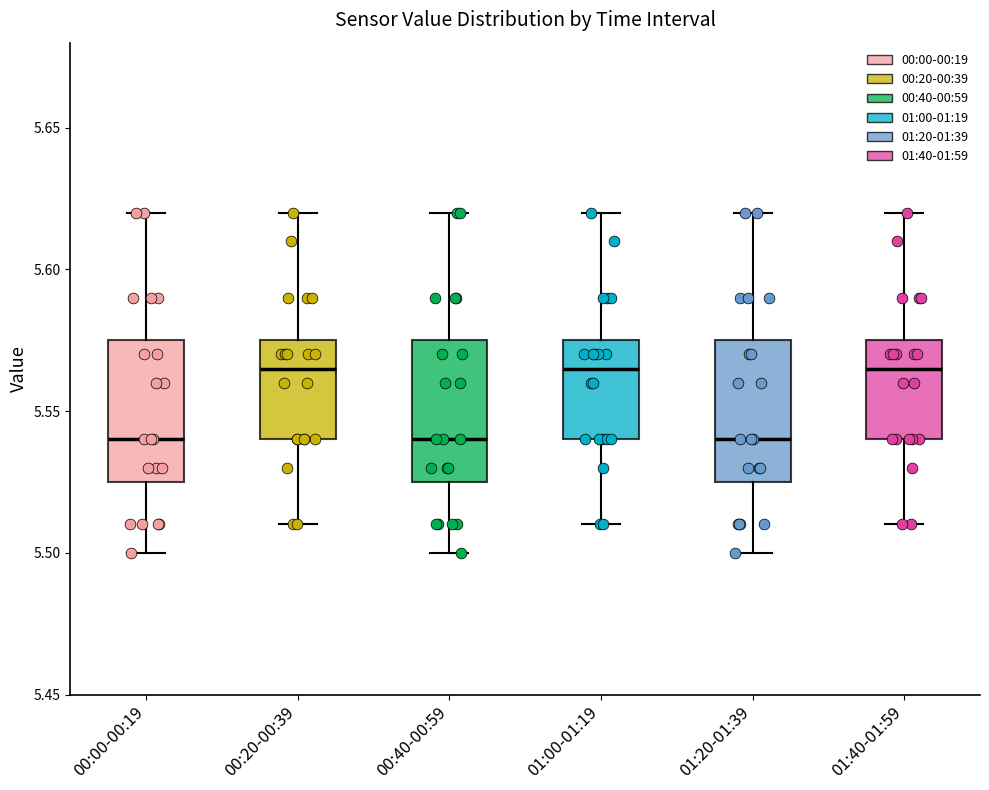

Reading left to right, transcribe this box plot: for each box, give where its median line is, the range the box spans, and where its two whiskers end, as read against the y-axis. The values are not printed on the chart, so give them approximately, as read against the axis.

00:00-00:19: median 5.540, box 5.525 to 5.575, whiskers 5.500 to 5.620
00:20-00:39: median 5.565, box 5.540 to 5.575, whiskers 5.510 to 5.620
00:40-00:59: median 5.540, box 5.525 to 5.575, whiskers 5.500 to 5.620
01:00-01:19: median 5.565, box 5.540 to 5.575, whiskers 5.510 to 5.620
01:20-01:39: median 5.540, box 5.525 to 5.575, whiskers 5.500 to 5.620
01:40-01:59: median 5.565, box 5.540 to 5.575, whiskers 5.510 to 5.620